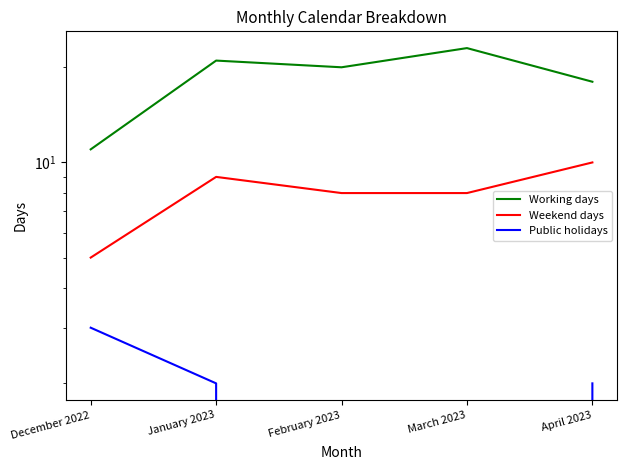

List the series in order of their overall mean, lowest first.

Public holidays, Weekend days, Working days